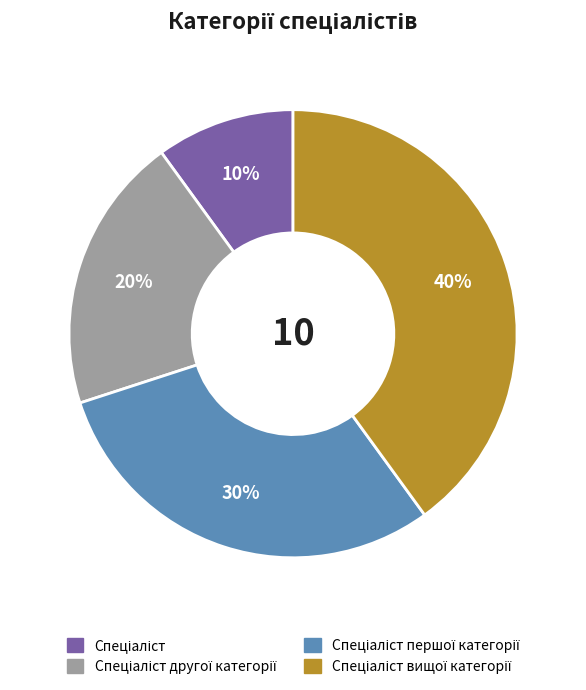

To the nearest percent, what is the average slice percentage?

25%